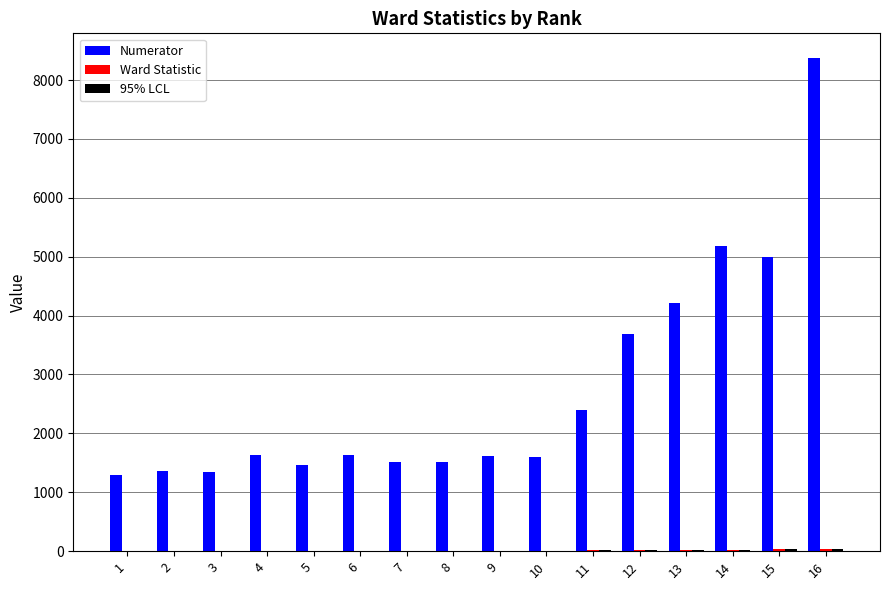

Which series changed the most between 2 and 14?

Numerator